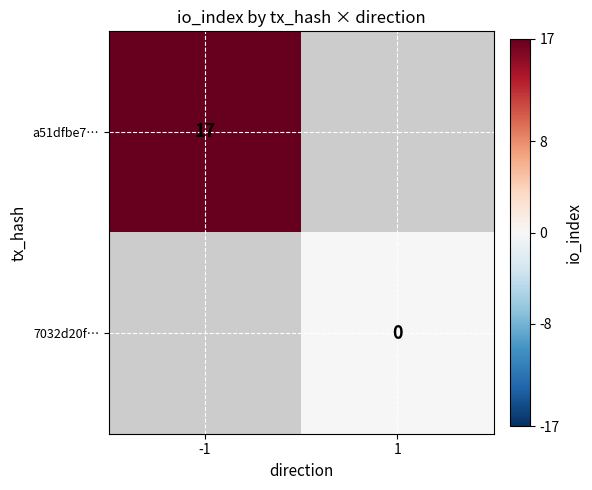

Is it true that a51dfbe7… equals 28 at -1?

False